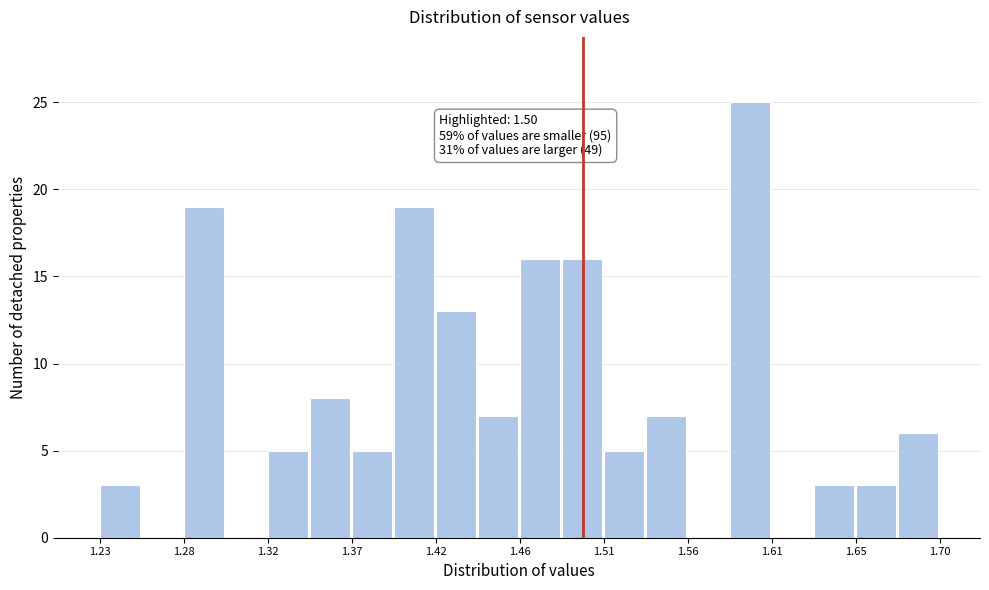

Which range on the x-axis has the tallest bar?

1.585 to 1.605